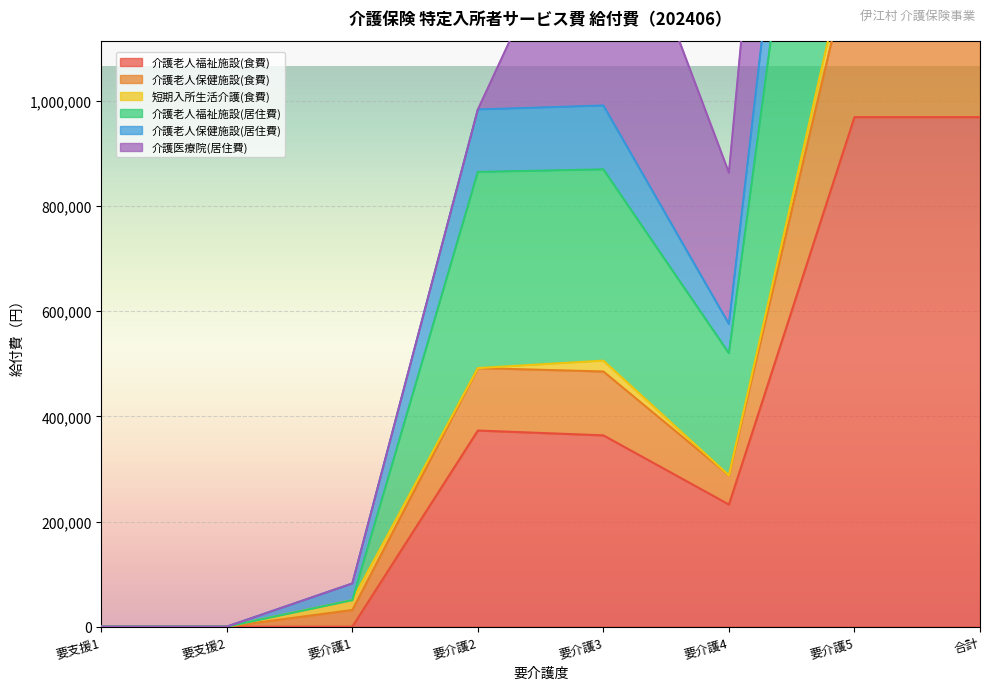

What is the label of the 7th point from the right?

要支援2